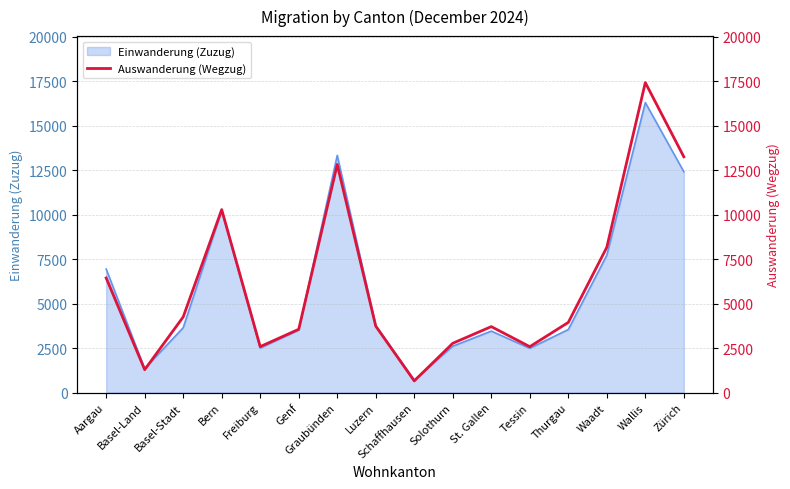

At which label is the value closest to 9041?

Waadt